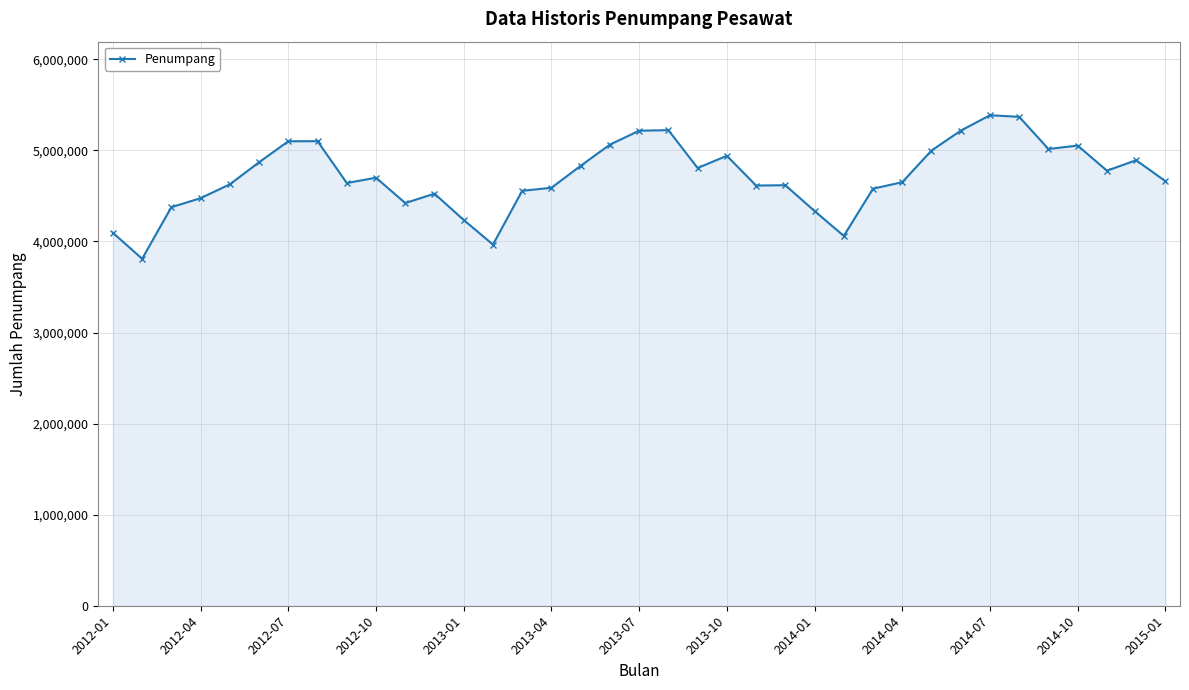

How many lines are shown in the chart?

1